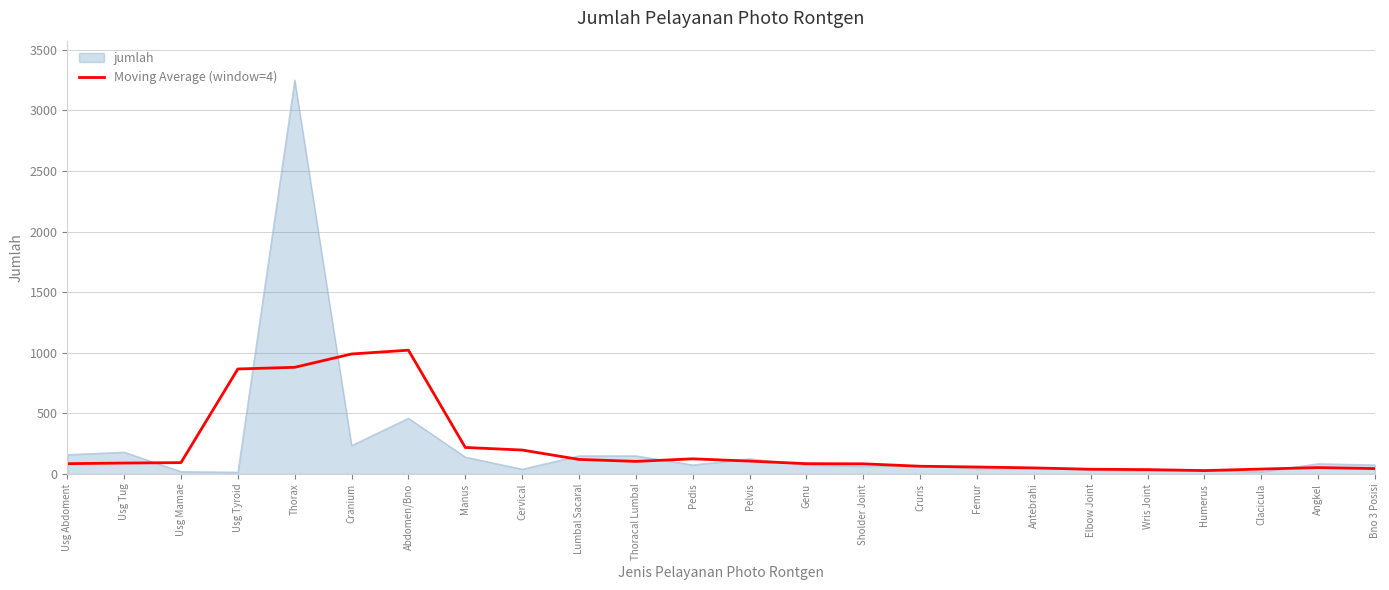

Rank the series by their maximum value, from highest to lowest.

jumlah, Moving Average (window=4)